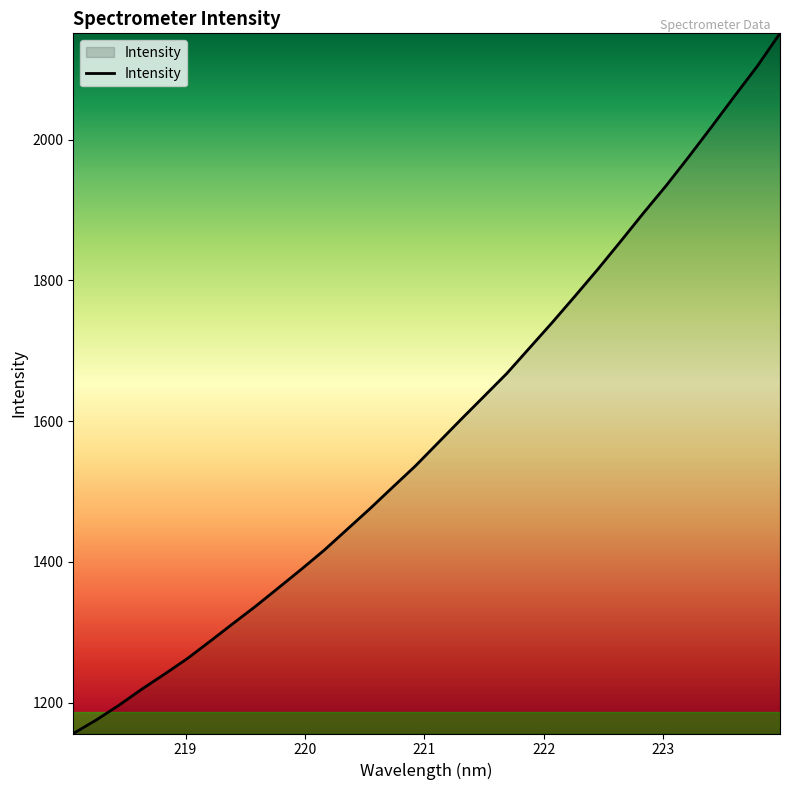

What is the difference between the maximum and minimum values?

995.1